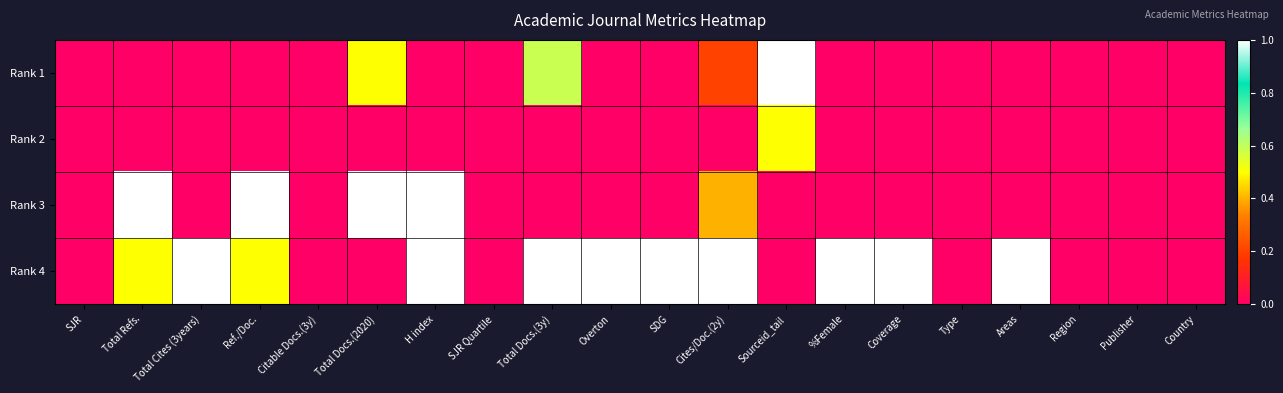

Which series has the largest total across all categories?

Rank 4